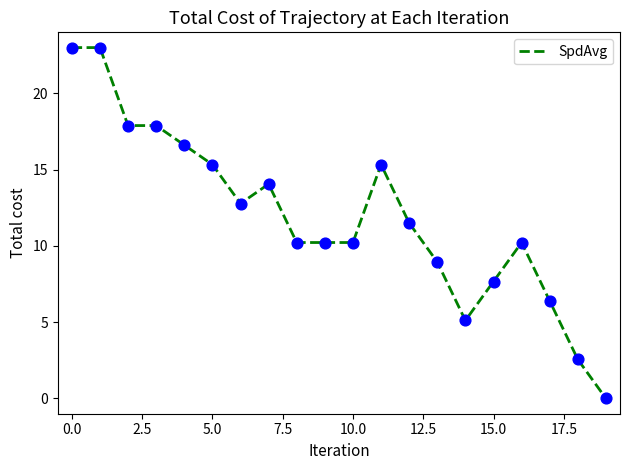

What is the maximum value shown in the chart?

23.0